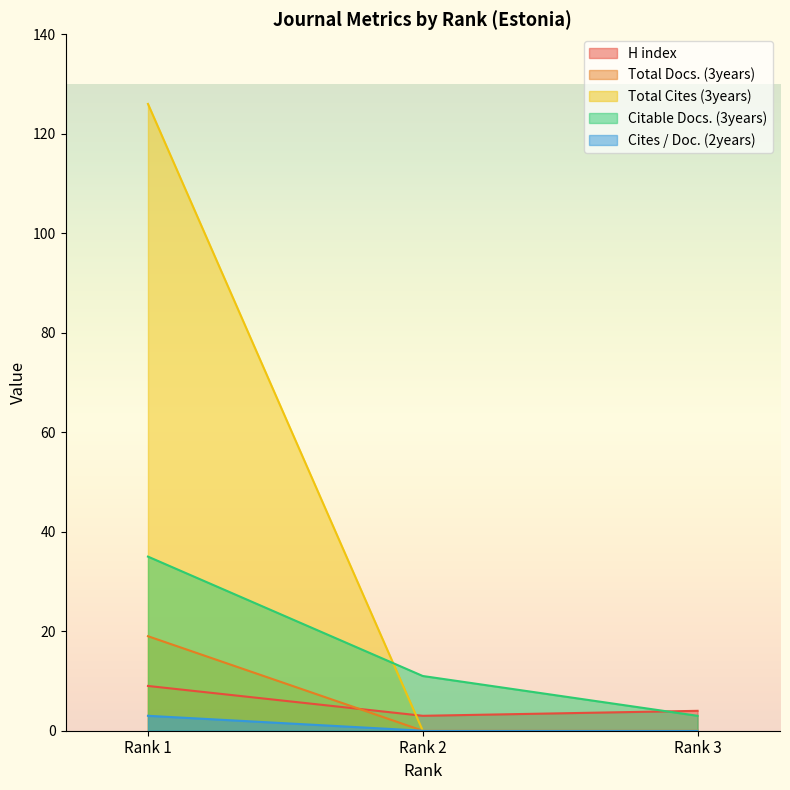

The value of H index at Rank 1 is 9. True or false?

True